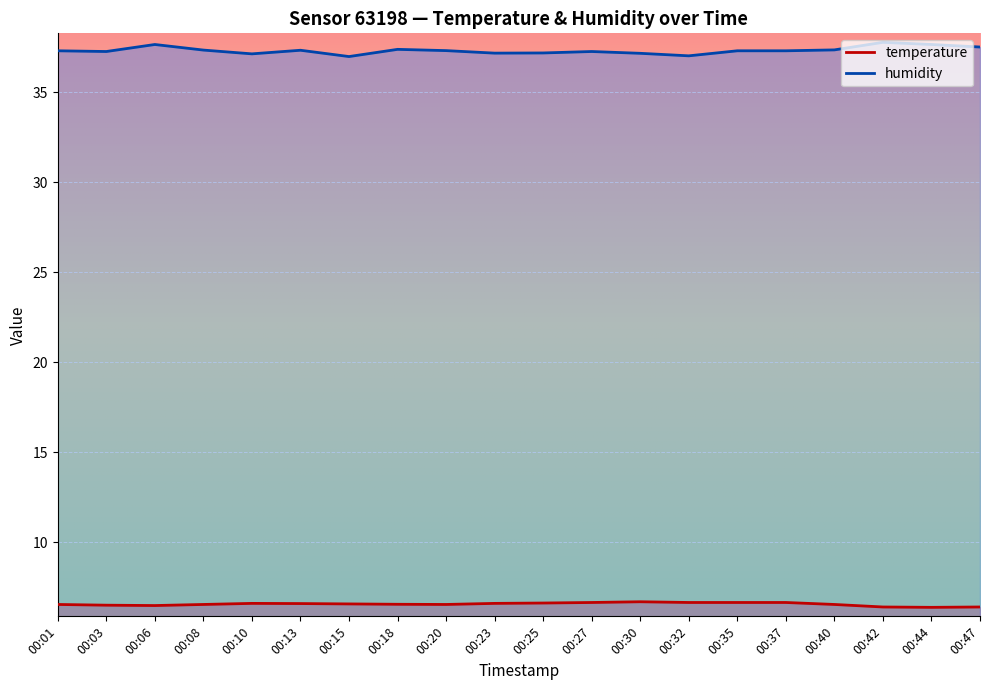

What is the spread (max minus min) of values at 00:01?

30.8